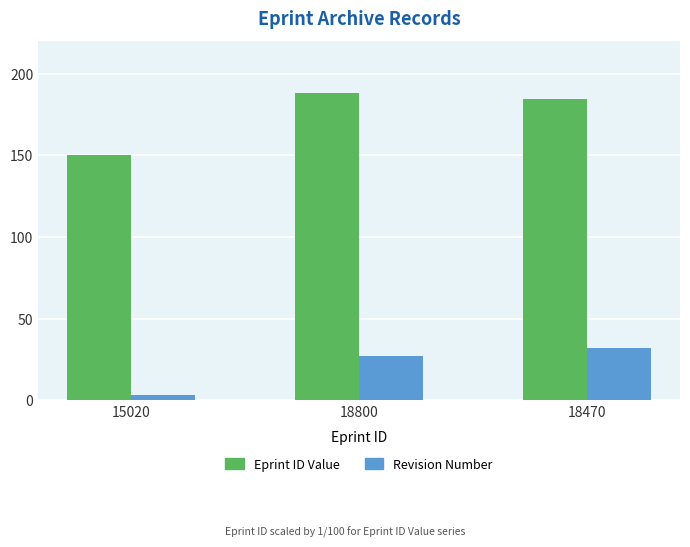

What is the difference between the highest and lowest values at 15020?

147.2